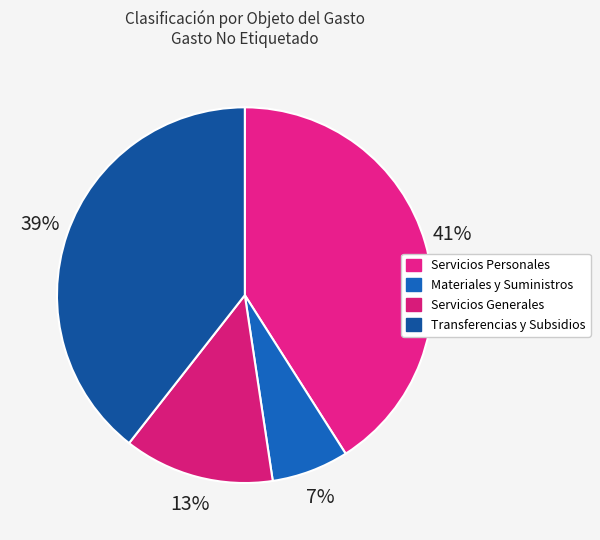

Is there a majority slice in this chart?

No